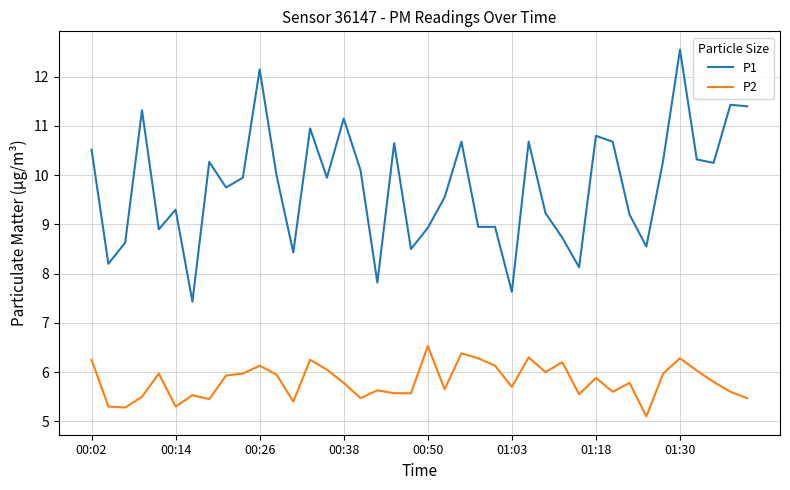

What is the smallest value displayed?

5.1